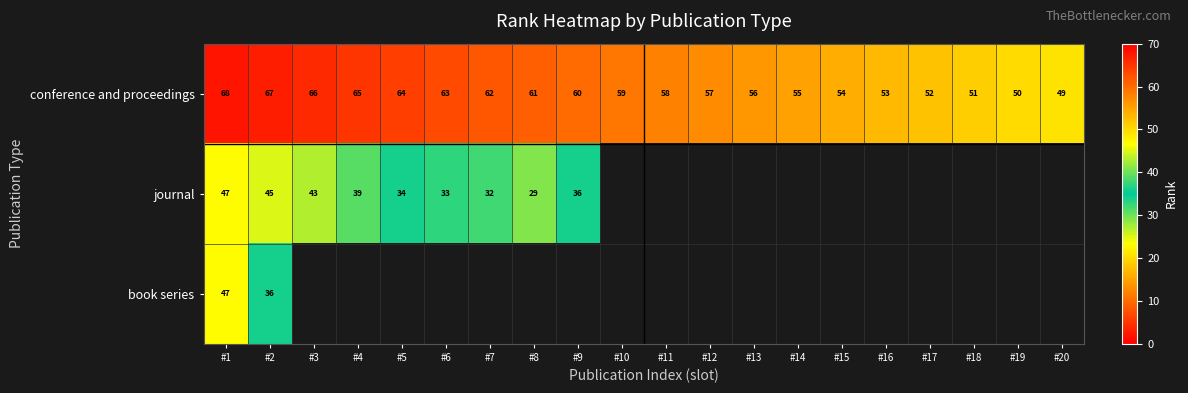

What is the lowest value of the conference and proceedings series?

49